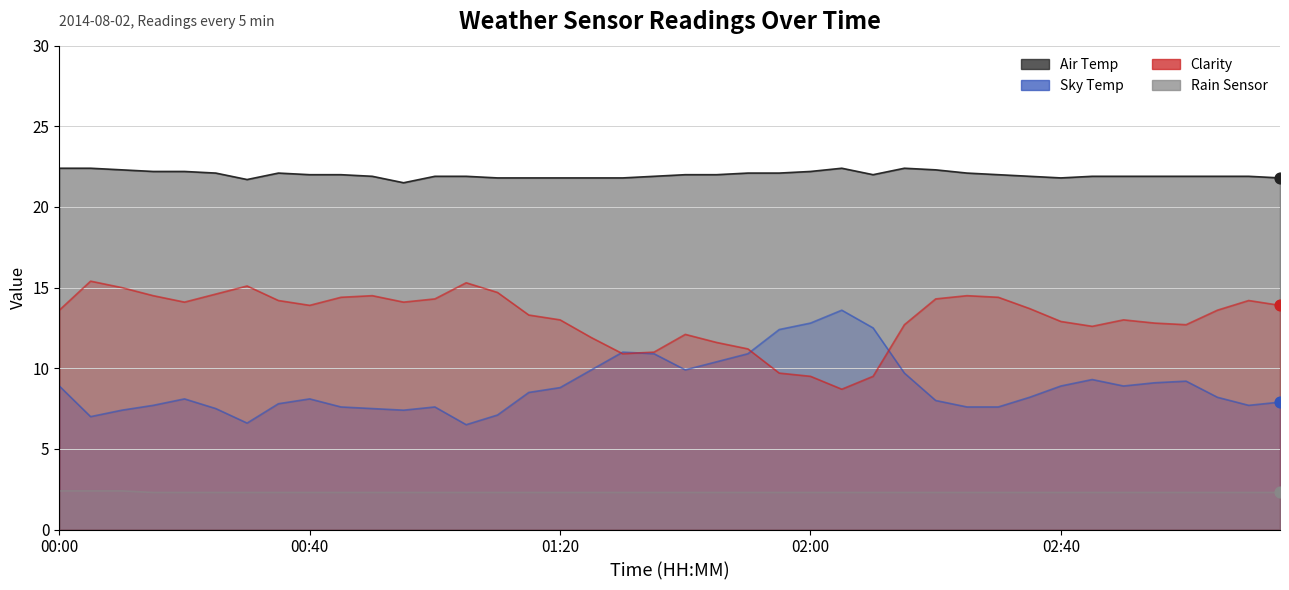

What are all the series names shown in the legend?

Air Temp, Sky Temp, Clarity, Rain Sensor